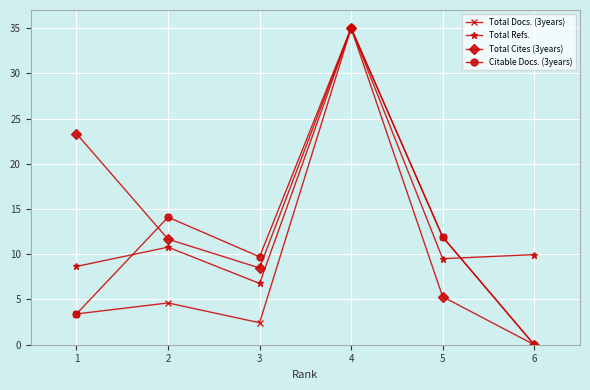

Where is the first local minimum for Total Refs.?

3